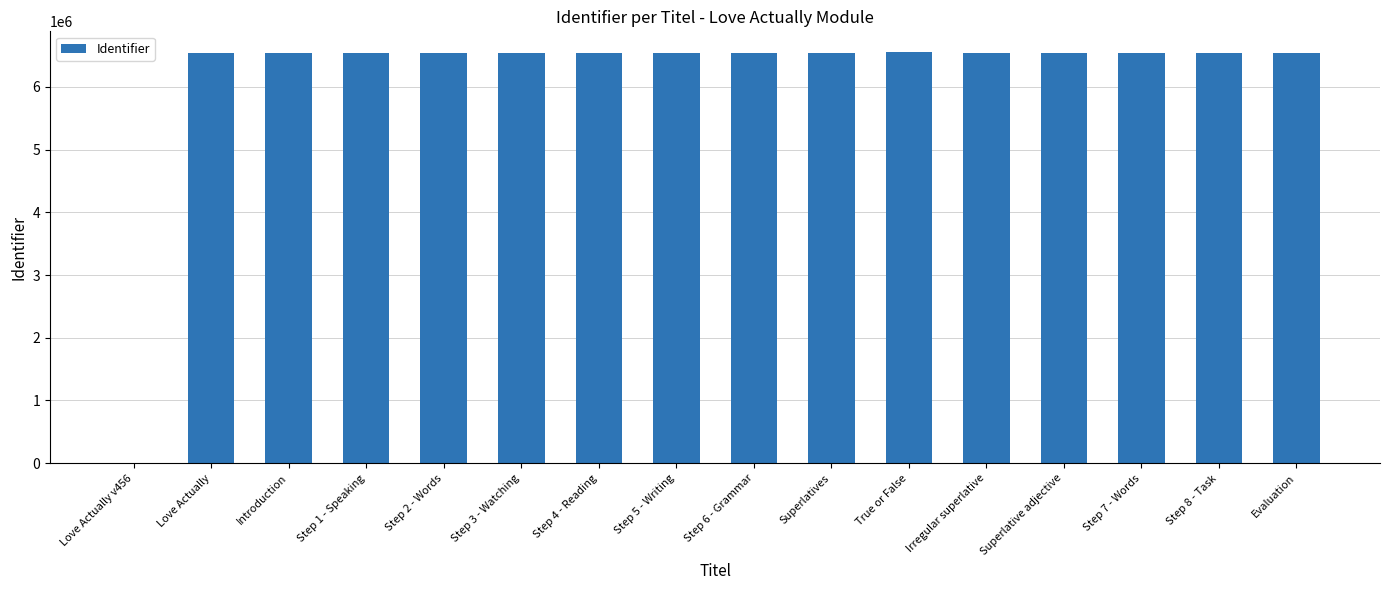

What is the sum of the values at Step 7 - Words and Step 3 - Watching?

13071232